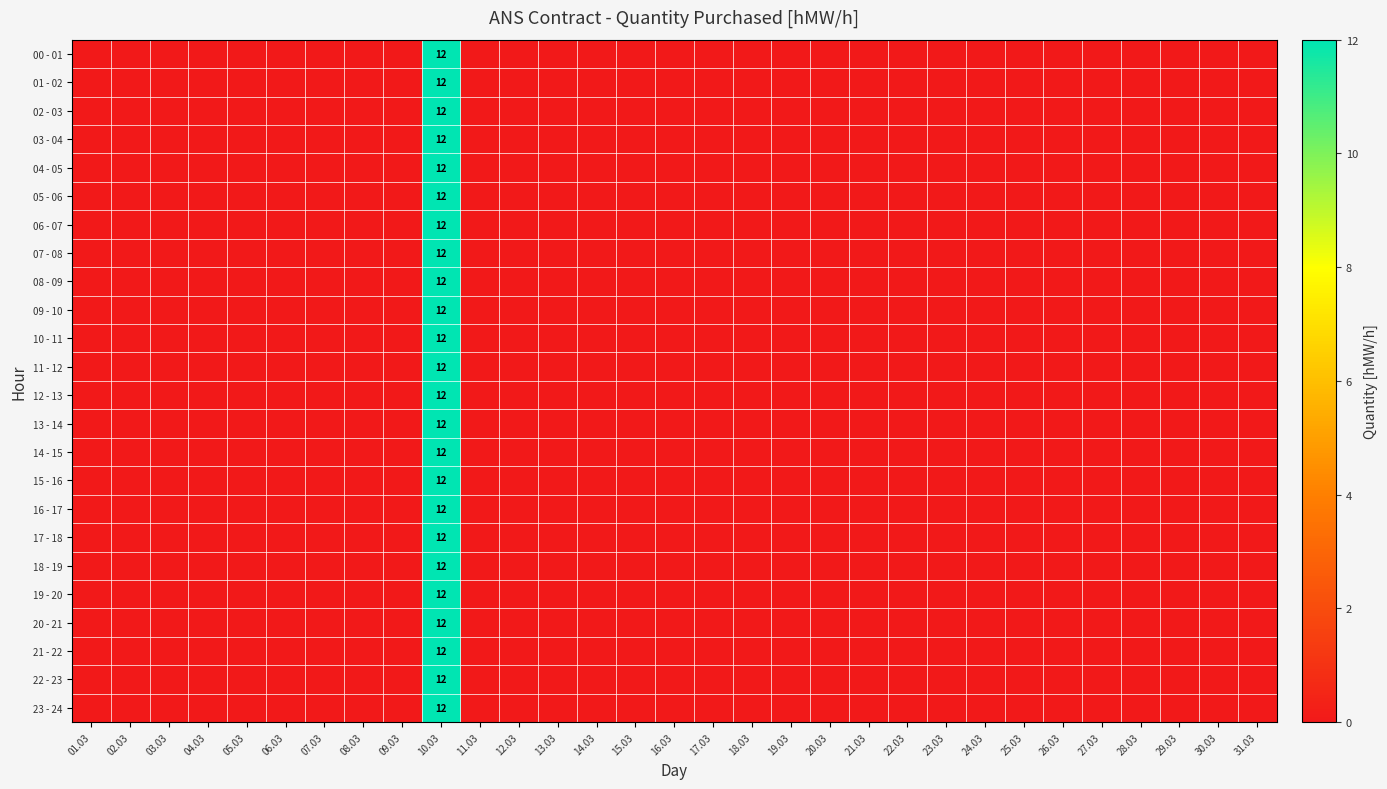

How many series are shown in this chart?

24